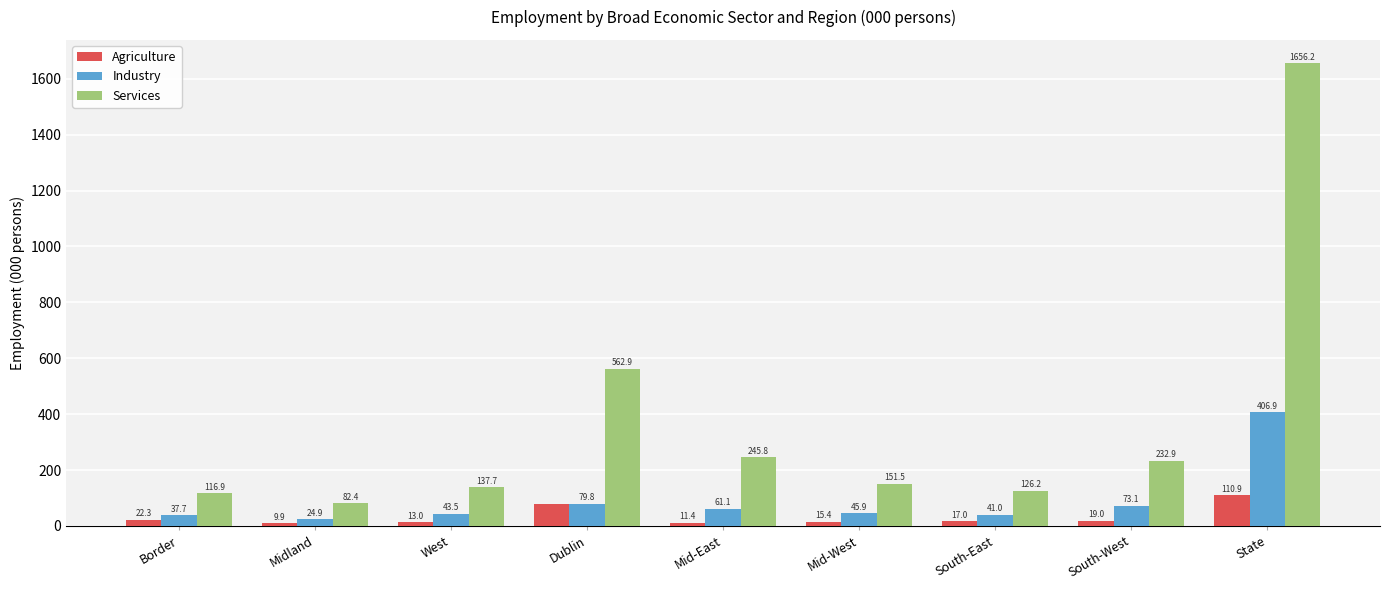

What is the minimum value shown in the chart?

9.9